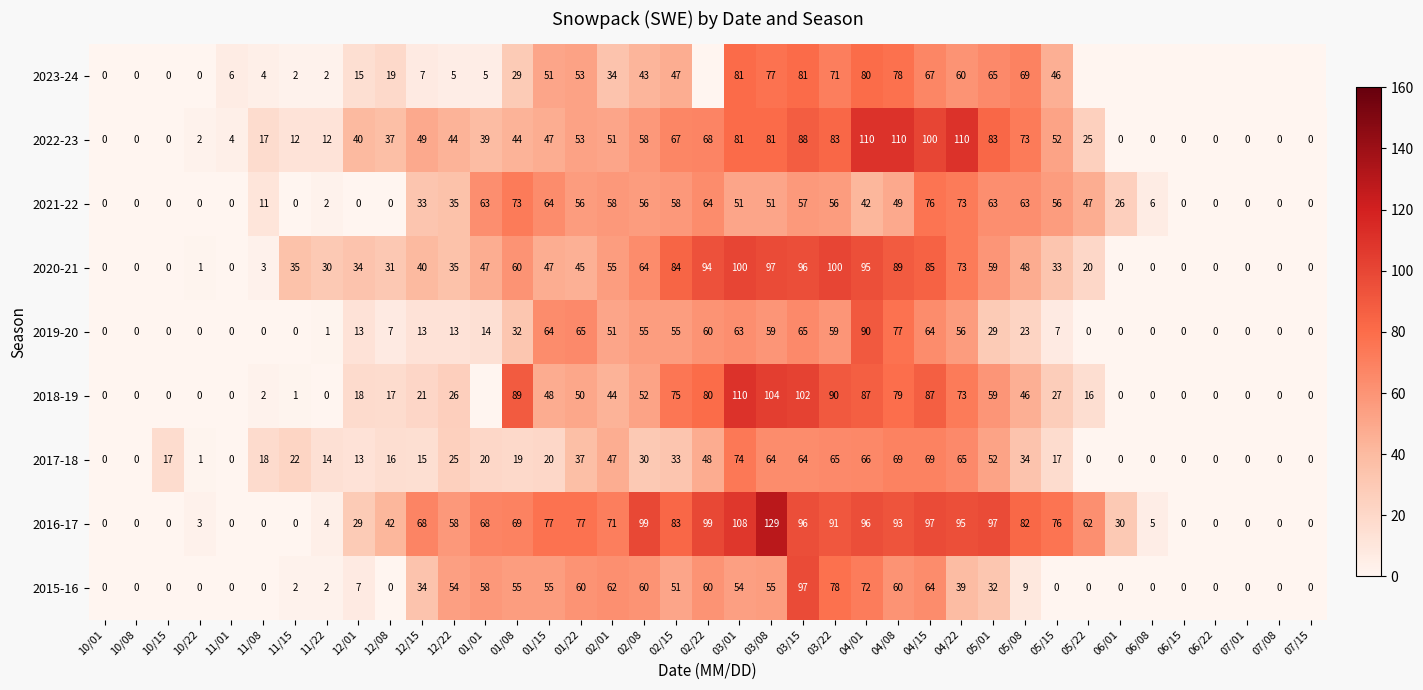

What is the approximate value of 2017-18 at 05/01, to the nearest 10?

50